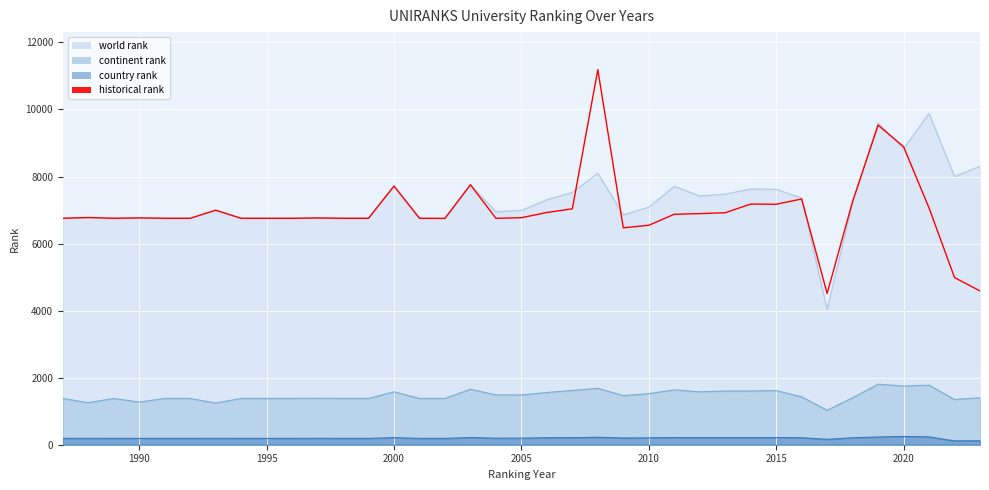

Reading left to right, extract all data points from this chart.

6754.0	6777.0	6754.0	6766.0	6754.0	6754.0	6995.0	6754.0	6754.0	6754.0	6764.0	6754.0	6754.0	7716.0	6754.0	6751.0	7755.0	6753.5	6771.0	6927.0	7036.0	11188.5	6469.0	6546.0	6873.5	6893.0	6920.0	7178.0	7172.5	7329.5	4509.5	7258.0	9532.5	8890.0	7063.3	4986.3	4587.0